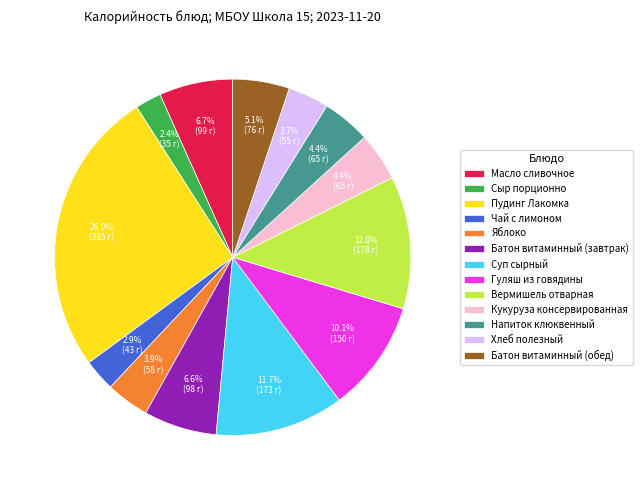

How many slices are in this pie chart?

13